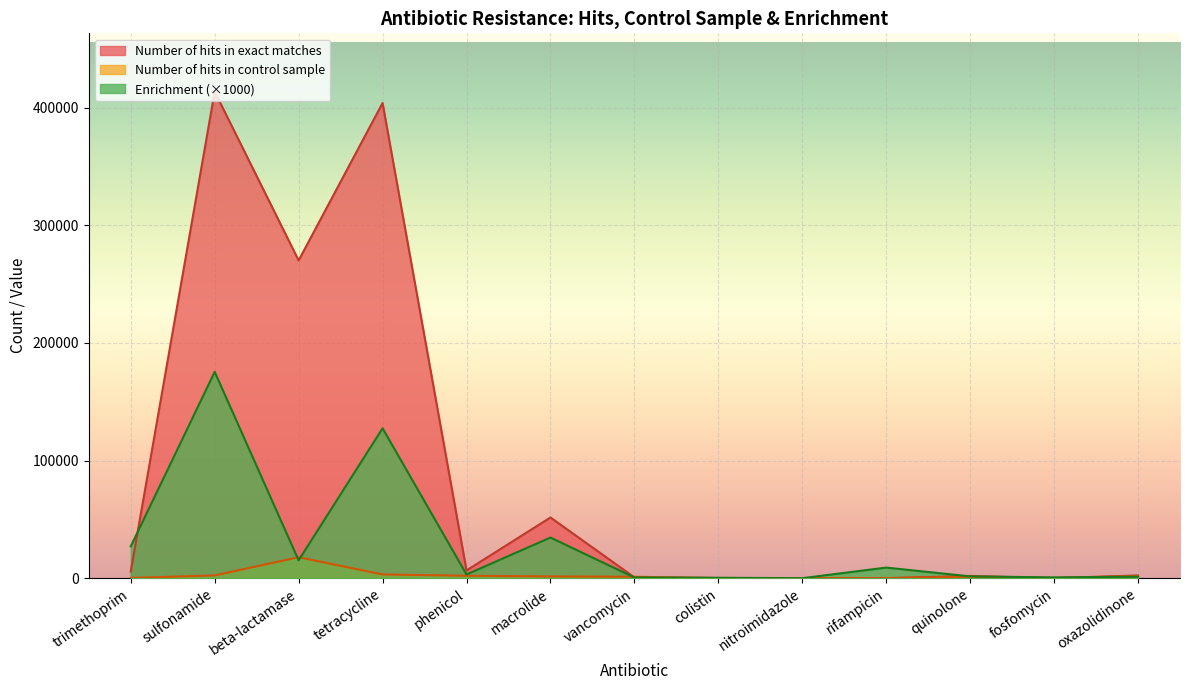

Count the number of categories in the chart.

13